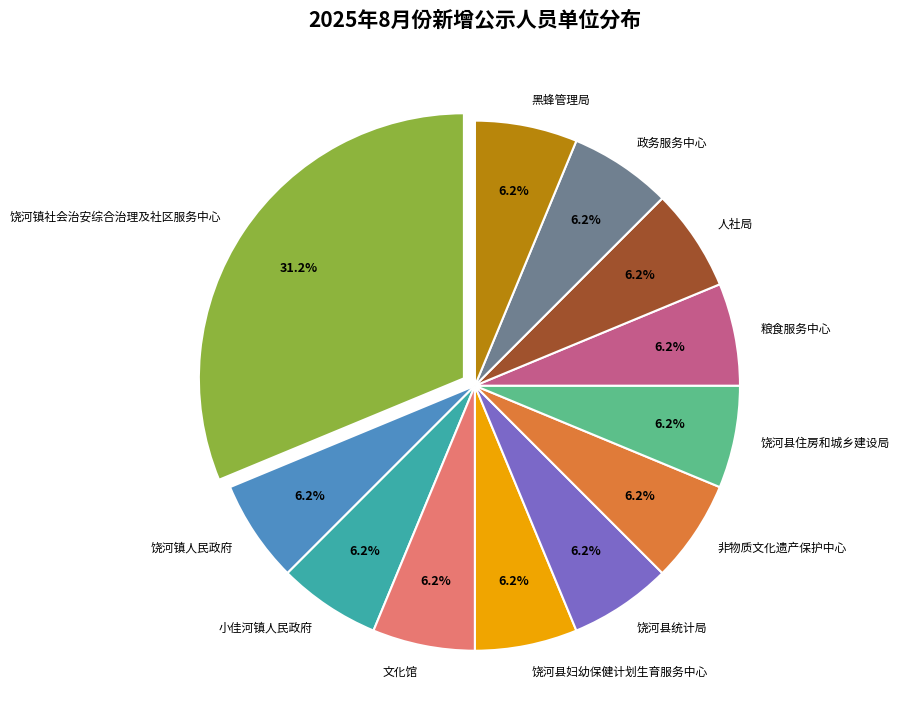

Count the number of slices in the pie.

12